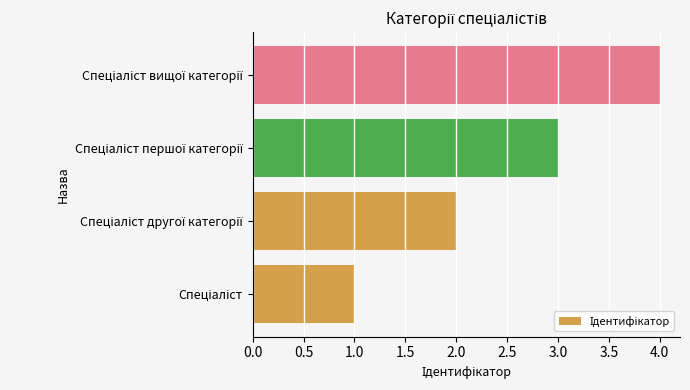

How many categories are shown in the chart?

4